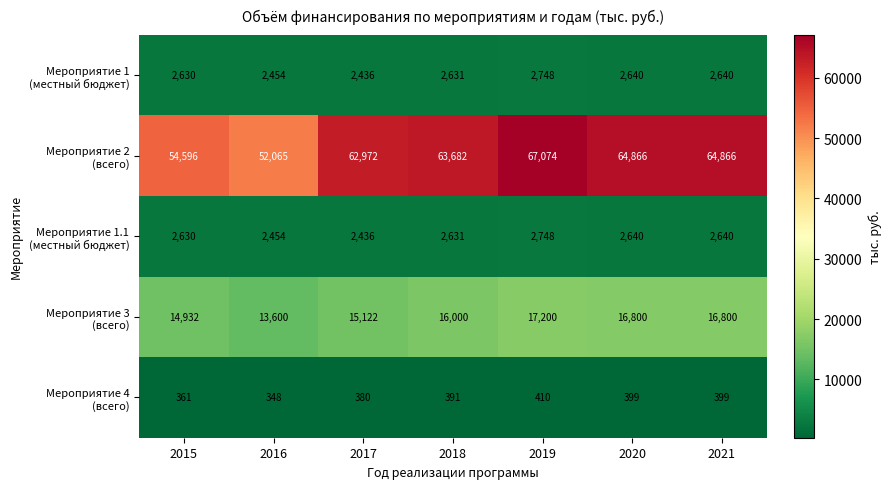

What is the smallest value displayed?

348